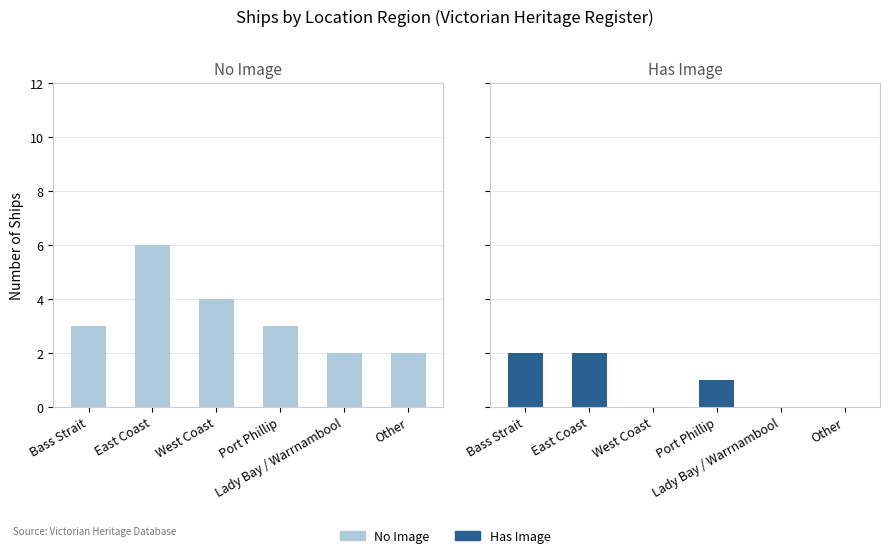

What is the spread (max minus min) of values at West Coast?

4